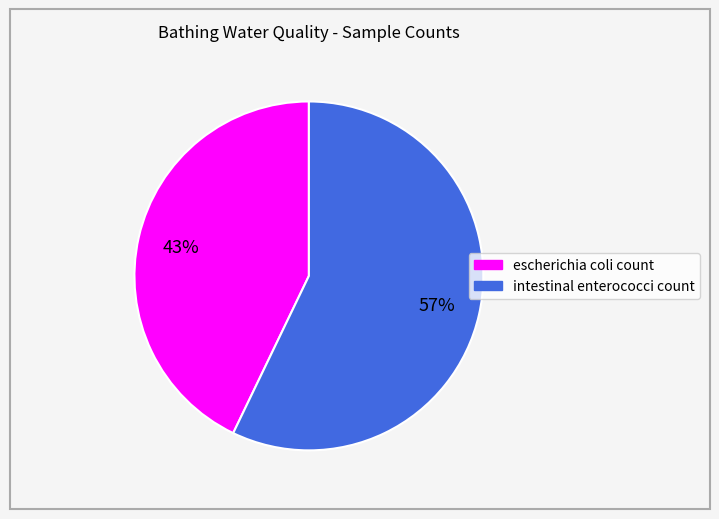

What percentage is the intestinal enterococci count slice, to the nearest percent?

57%